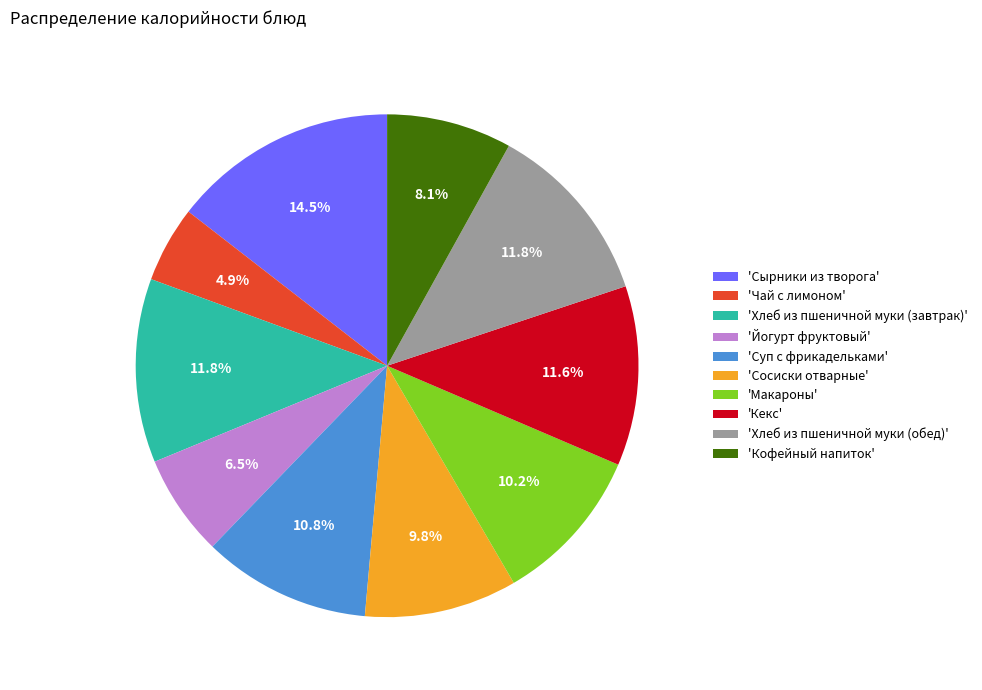

What is the ratio of the value at 'Кофейный напиток' to the value at 'Суп с фрикадельками'?

0.7